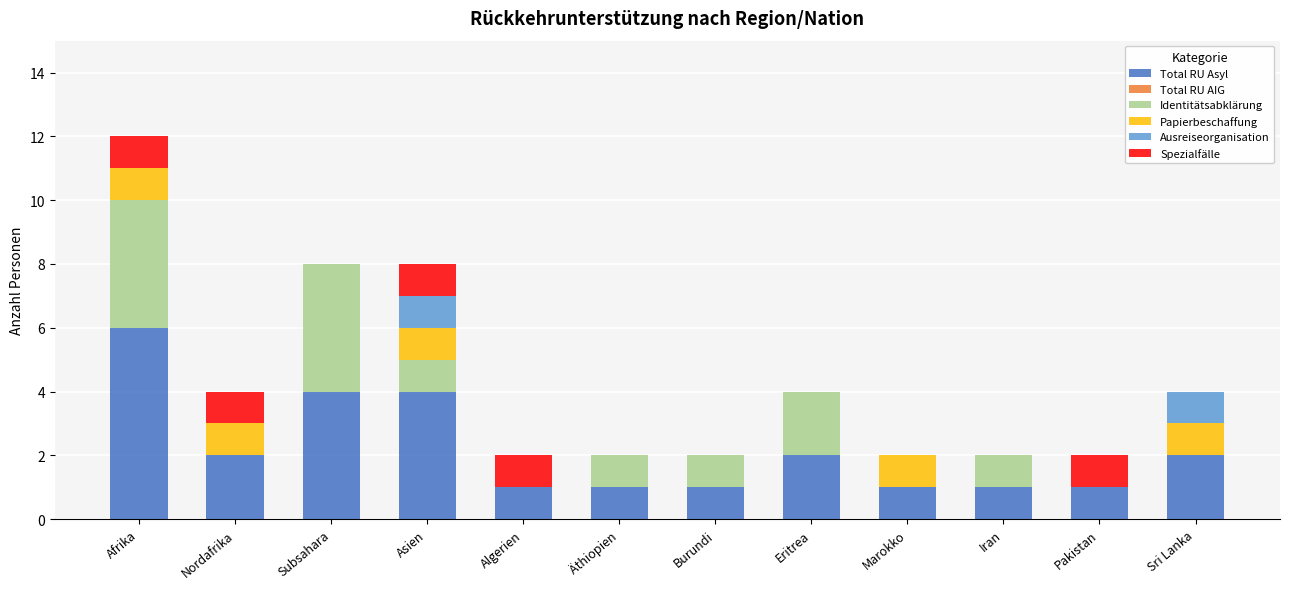

How many categories are shown in the chart?

12